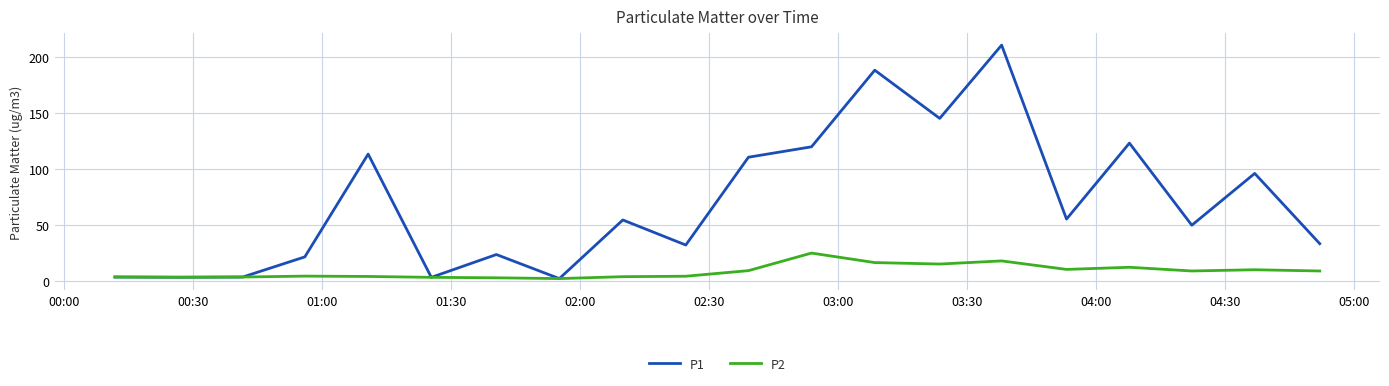

Which series has the largest total across all categories?

P1